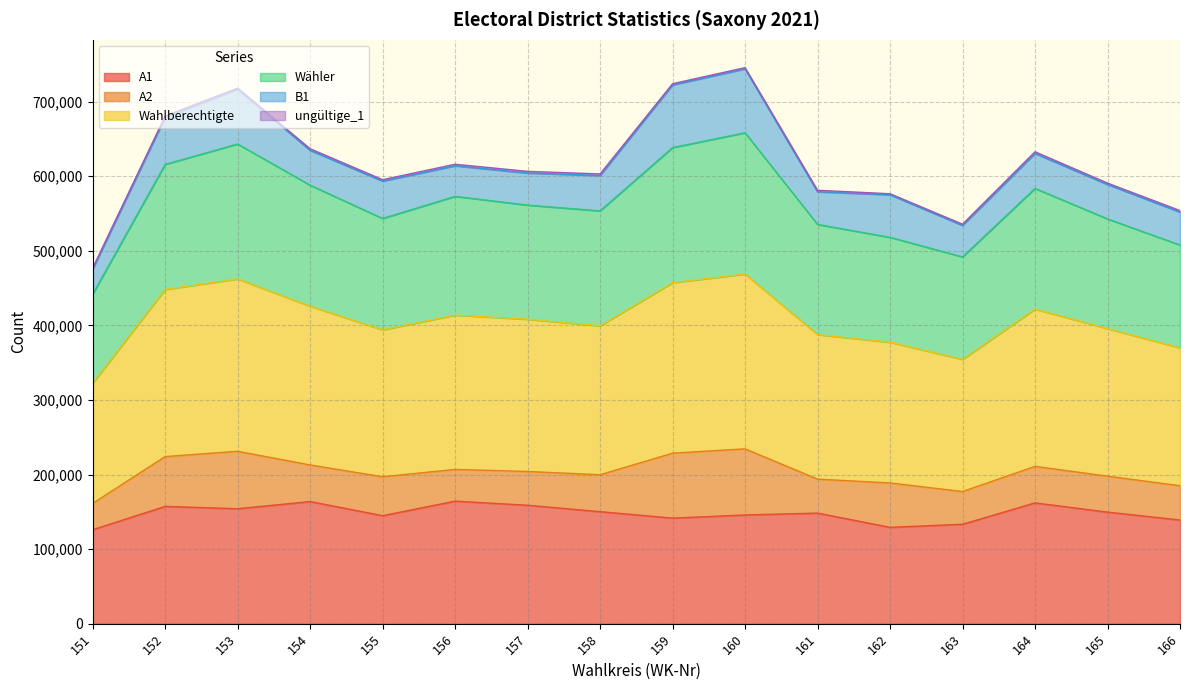

The value of A1 at 155 is 144812. True or false?

True